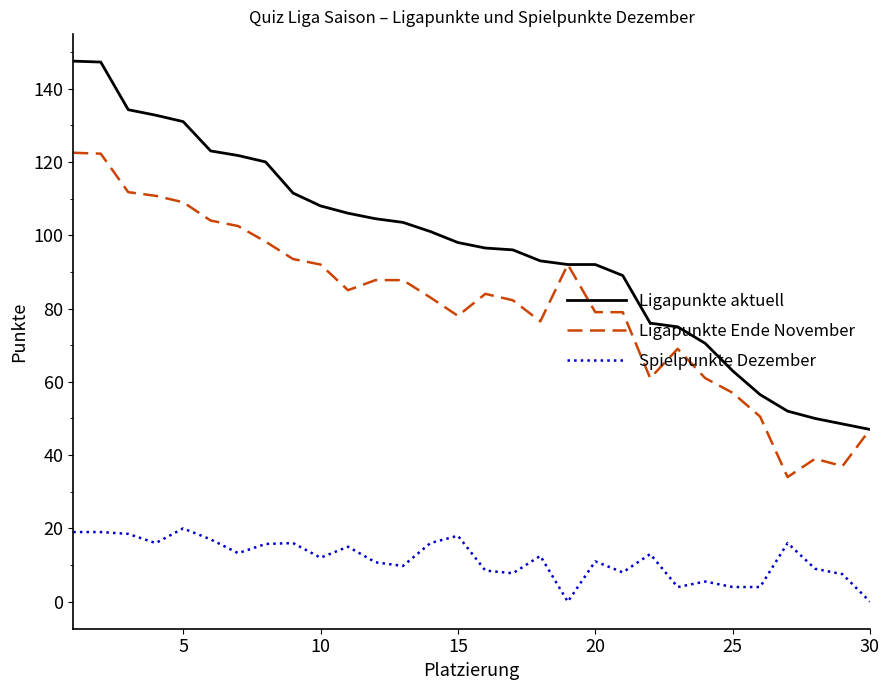

Which series has the widest spread of values?

Ligapunkte aktuell